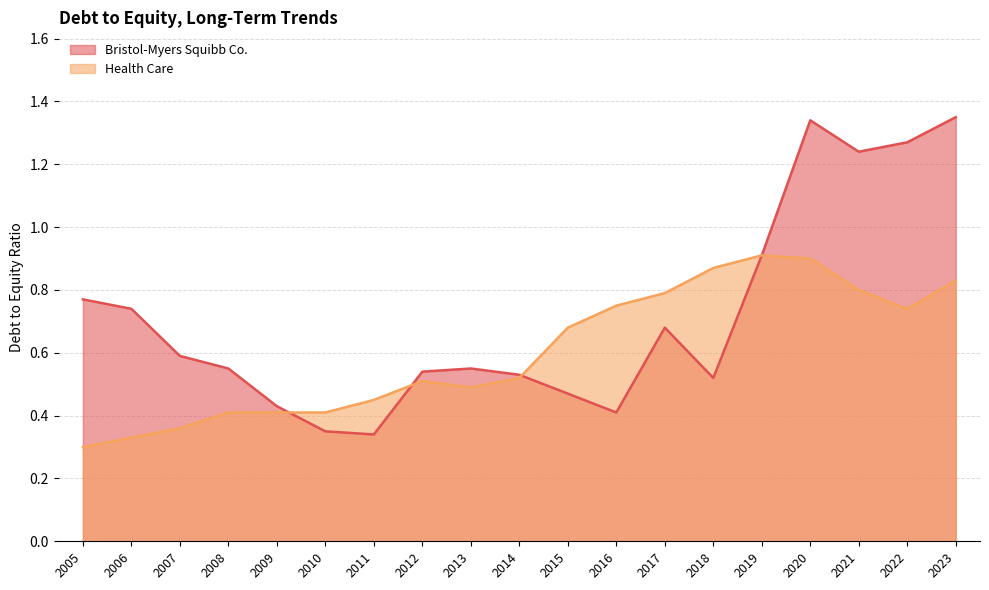

Which series ends up on top after the final intersection of Bristol-Myers Squibb Co. and Health Care?

Bristol-Myers Squibb Co.